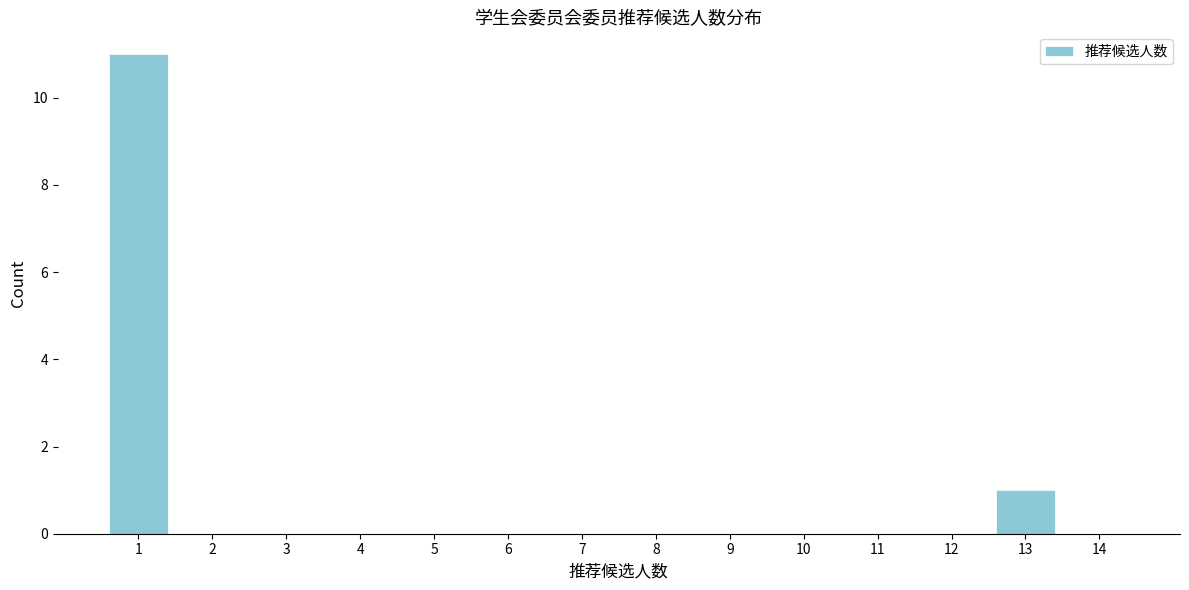

Over which range of the x-axis is the bar tallest?

0.5 to 1.5